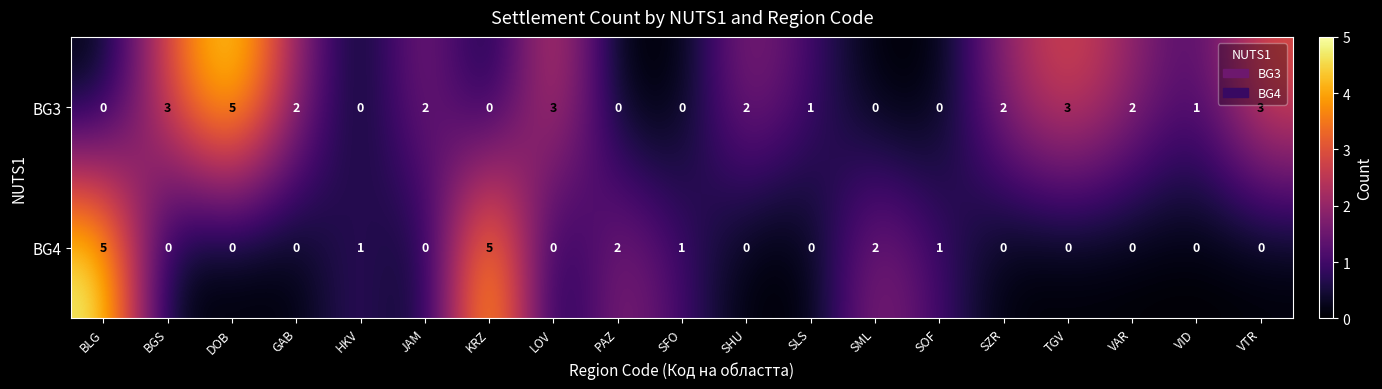

Which series has the largest total across all categories?

BG3